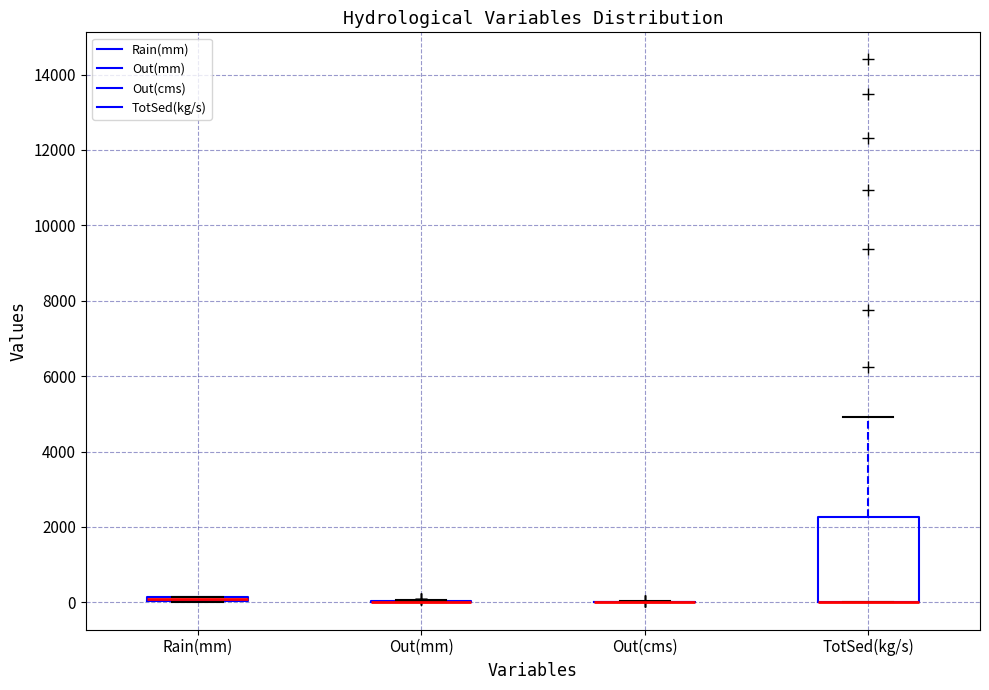

Which box is the tallest, from its lower edge to its upper edge?

TotSed(kg/s)